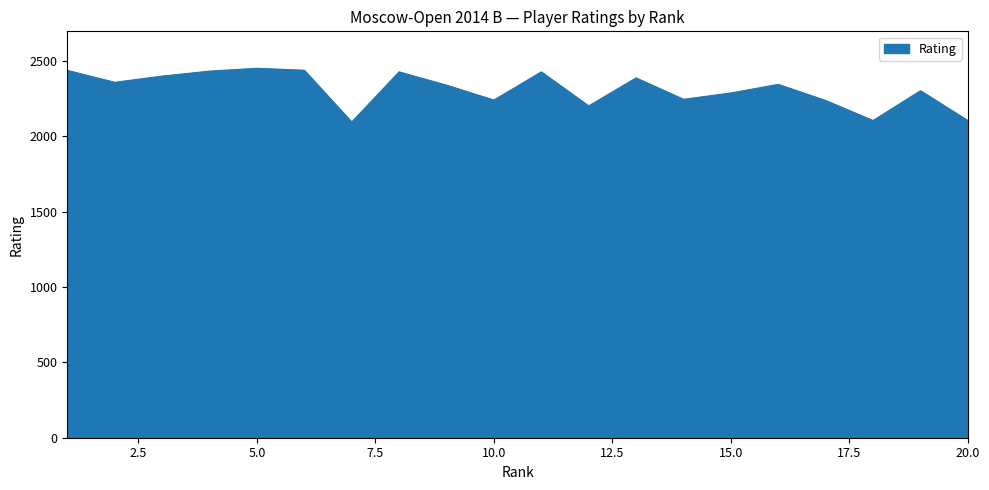

What is the smallest value displayed?

2095